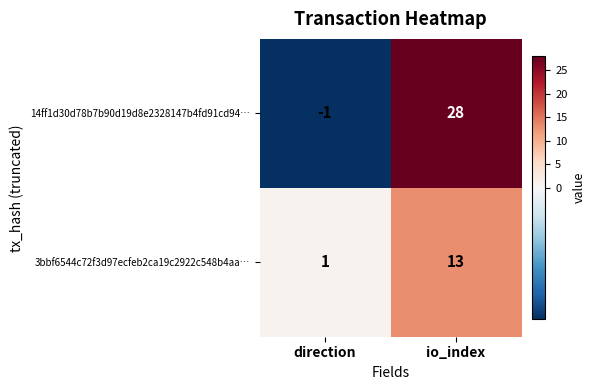

What is the average value of the 14ff1d30d78b7b90d19d8e2328147b4fd91cd94… series?

14